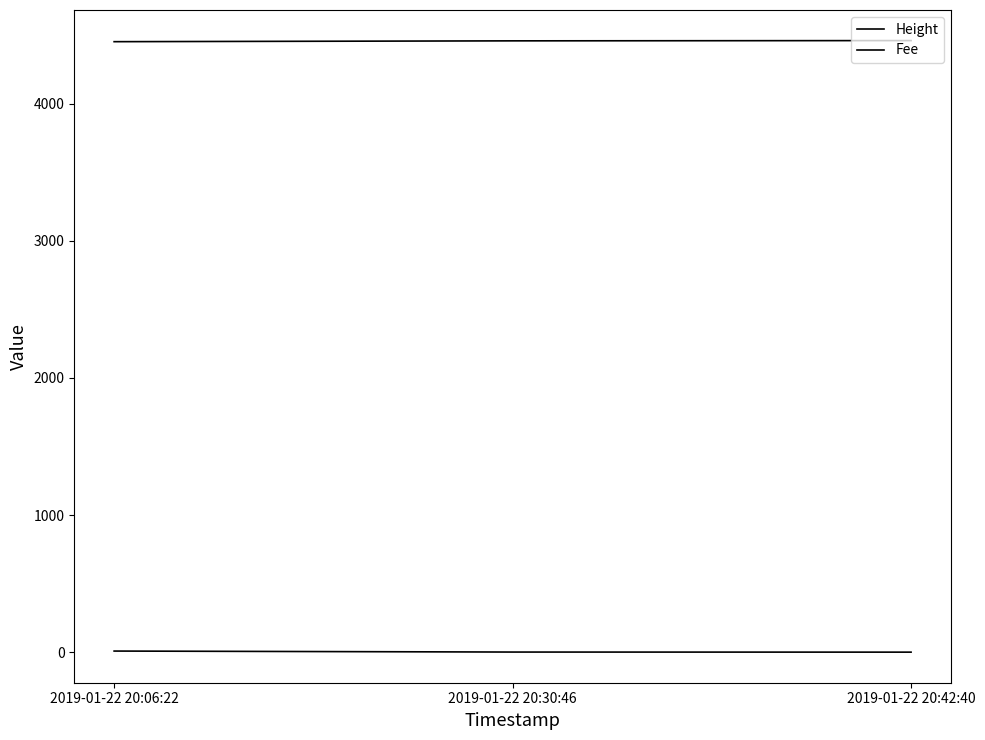

Reading left to right, transcribe all the data shown in this chart.

Height: 4453.0	4459.0	4461.0
Fee: 8.0	0.7	0.1